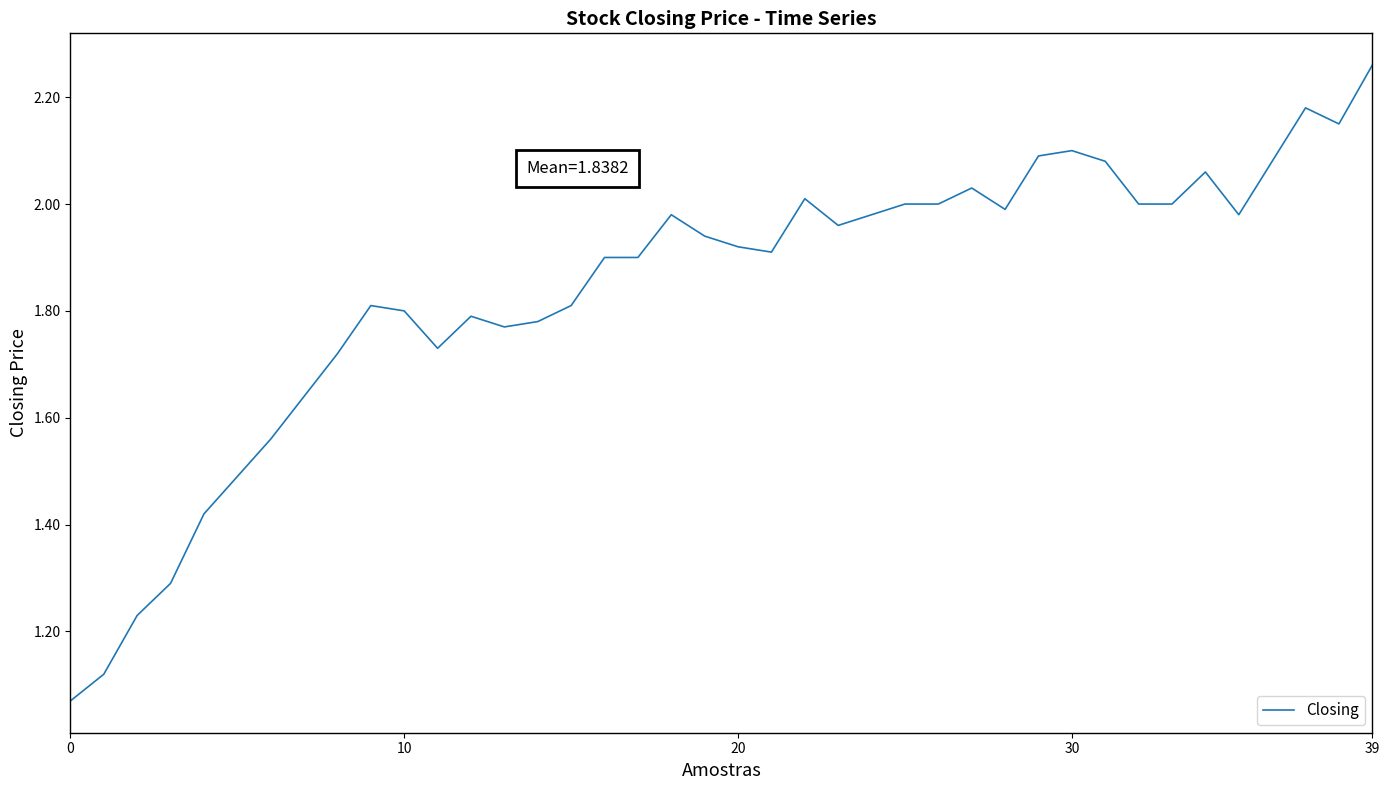

True or false: there are more than 2 points higher than both neighbors.

True